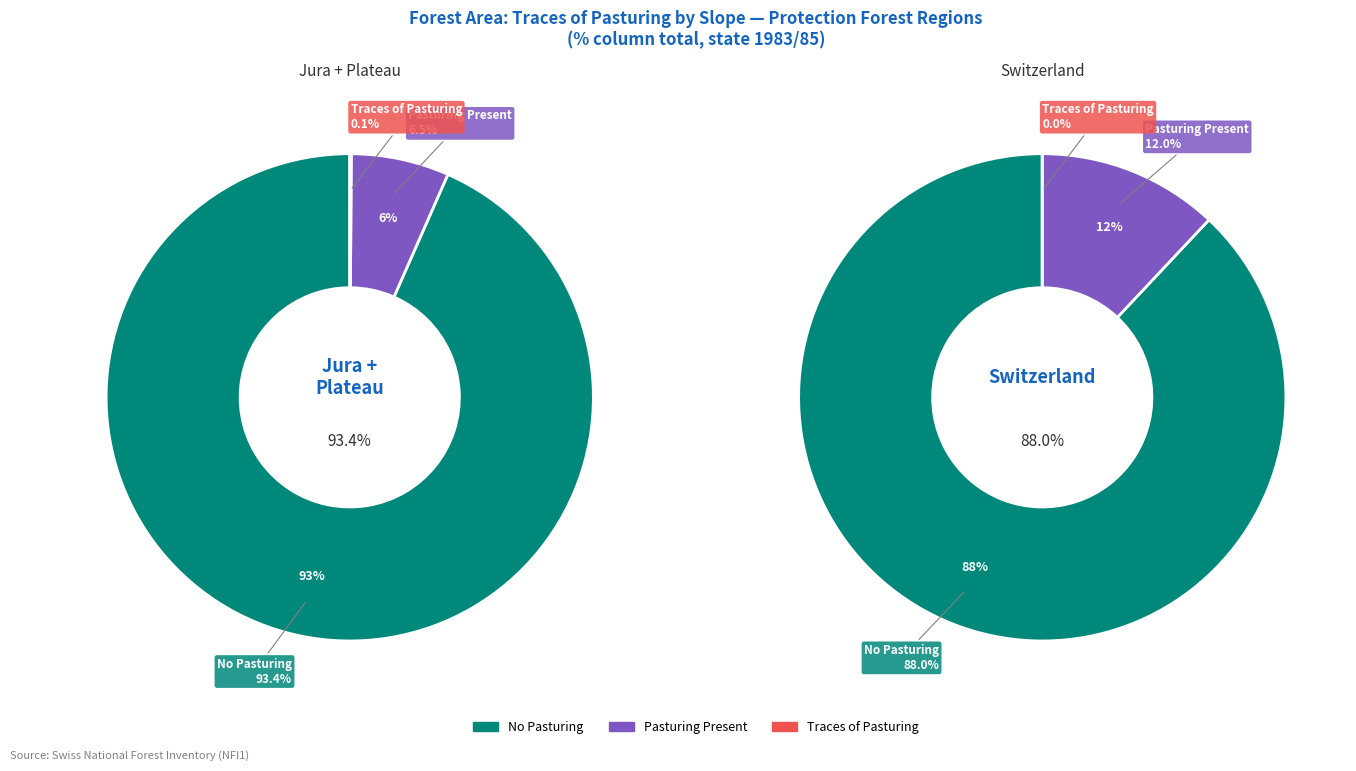

Which series has the largest range (max minus min)?

pasturing present